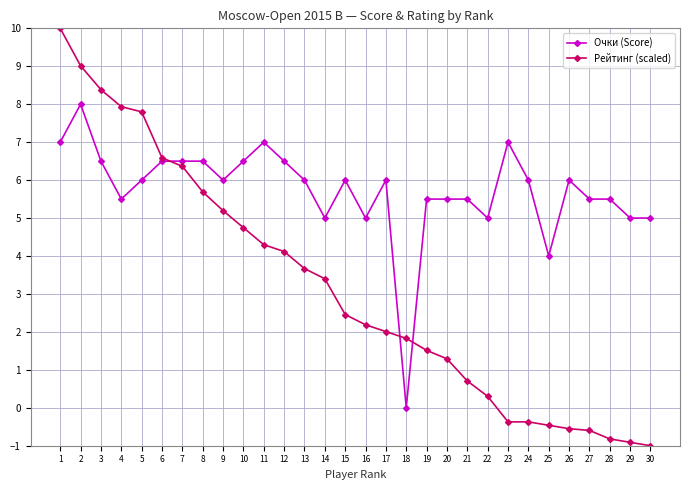

What is the difference between the highest and lowest values at 27?

6.1